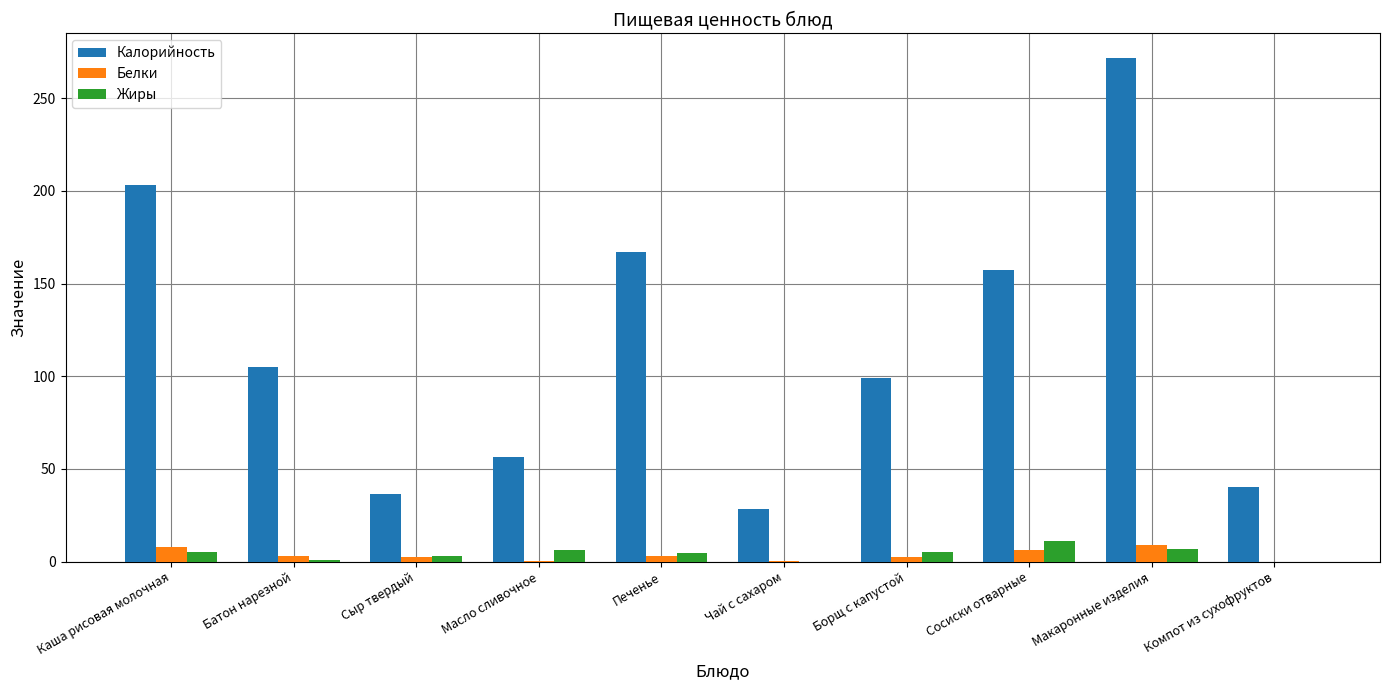

Is the value of Калорийность at Масло сливочное greater than the value of Белки at Чай с сахаром?

Yes